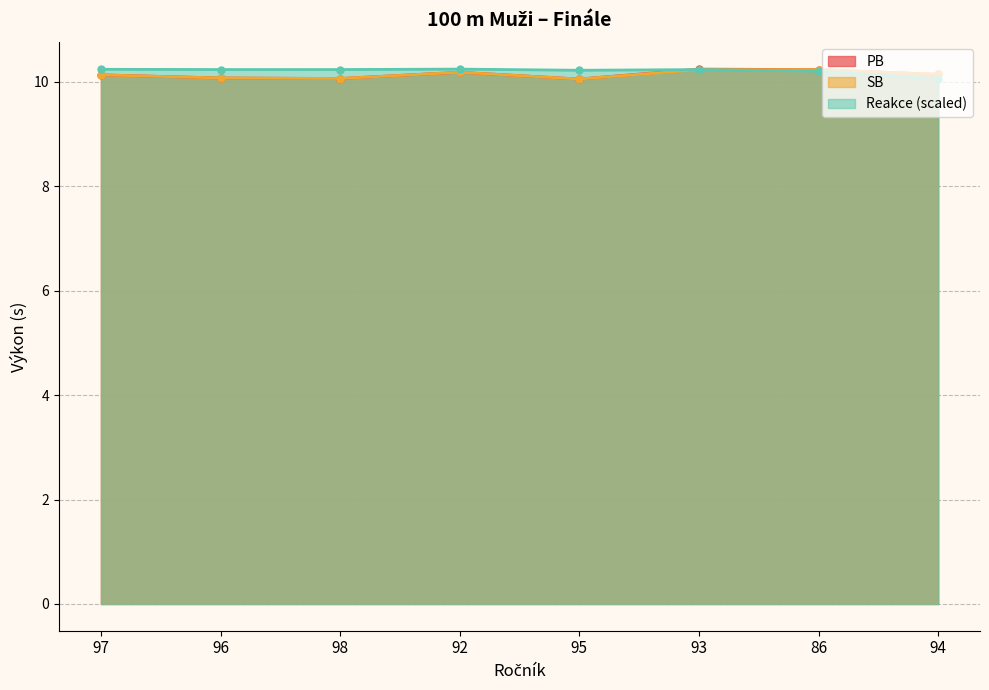

The value of PB at 94 is 17.5. True or false?

False